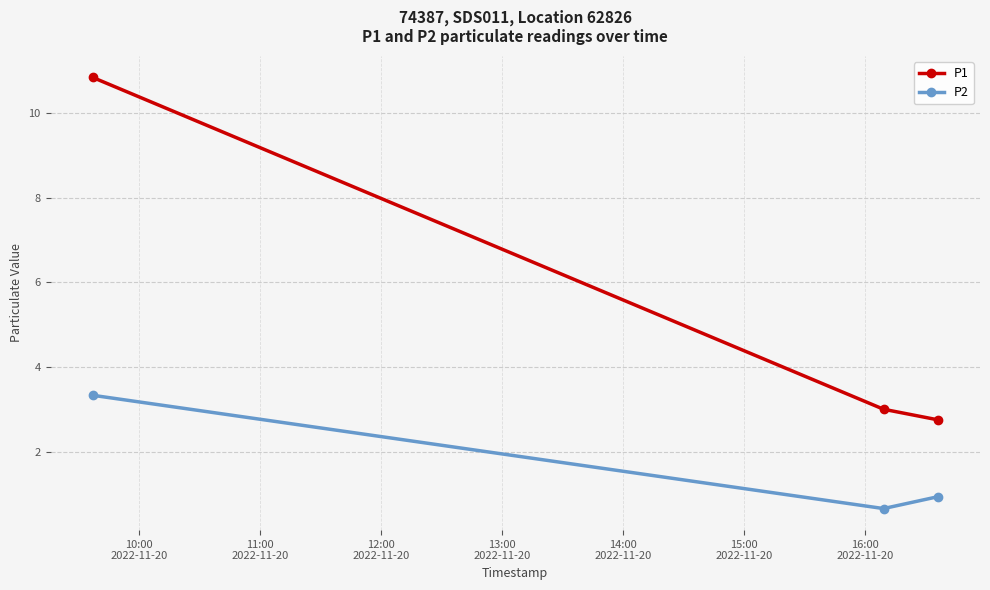

List the series in order of their peak value, highest first.

P1, P2